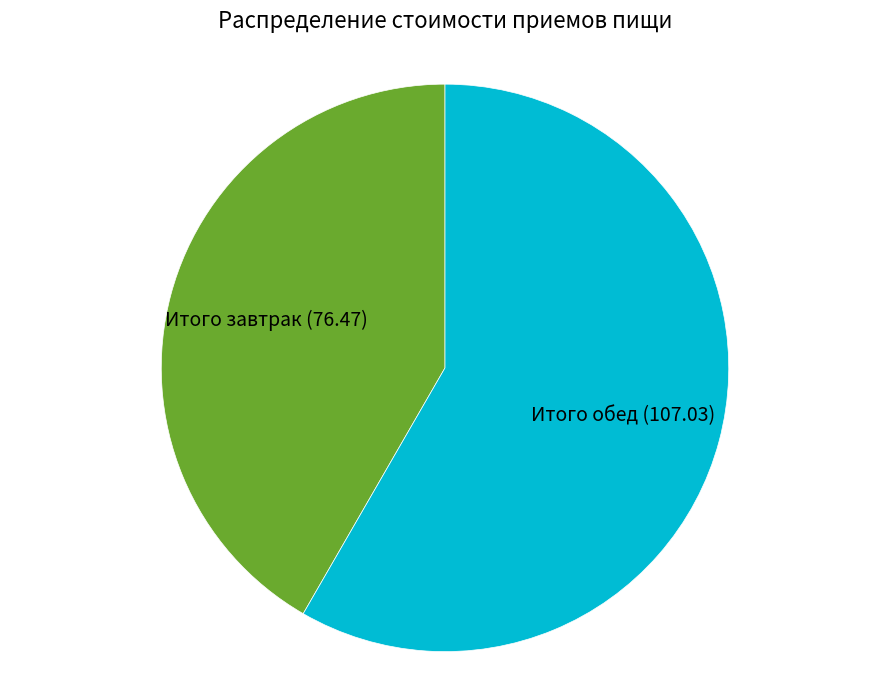

Does any single category account for the majority?

Yes